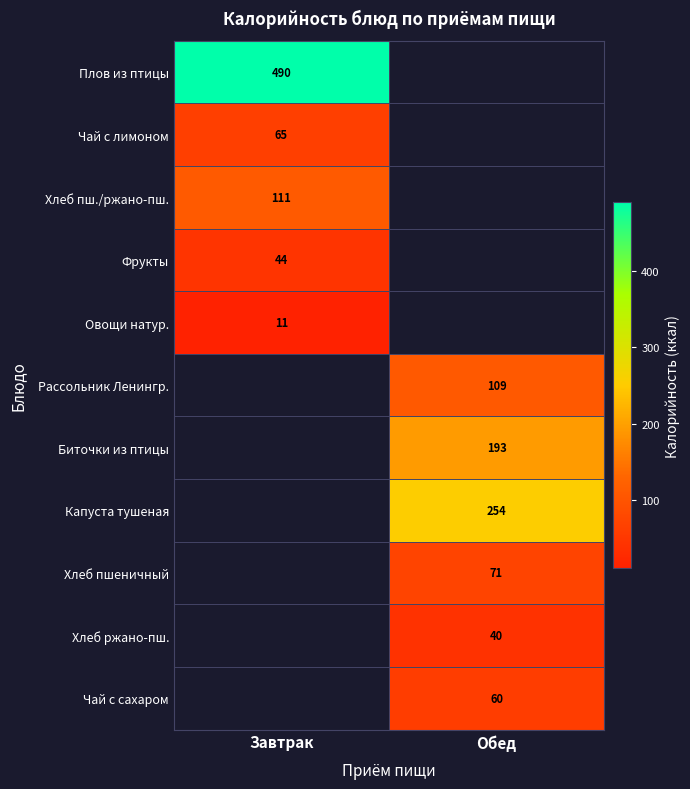

Is it true that Хлеб пш./ржано-пш. equals 111 at Завтрак?

True